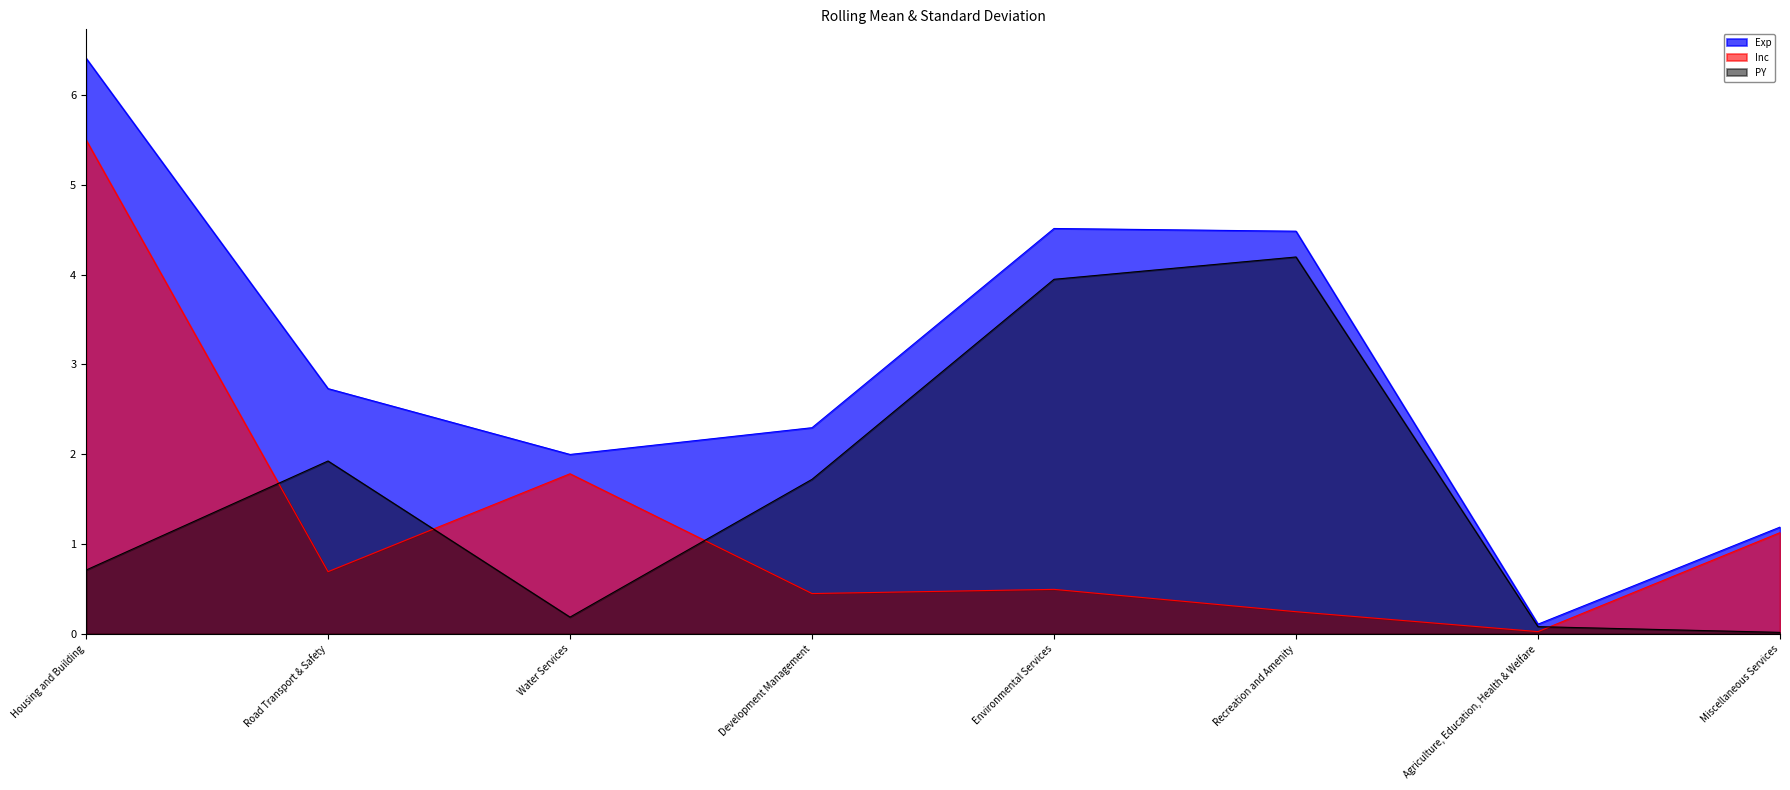

How many lines are shown in the chart?

3